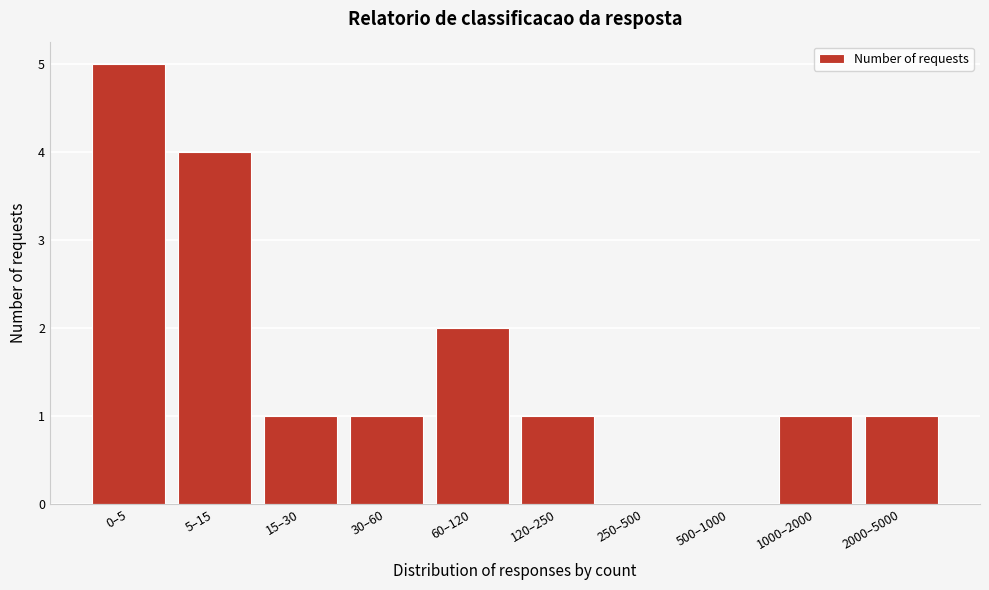

Reading left to right, list all the values displayed in this chart.

0–5=5	5–15=4	15–30=1	30–60=1	60–120=2	120–250=1	250–500=0	500–1000=0	1000–2000=1	2000–5000=1